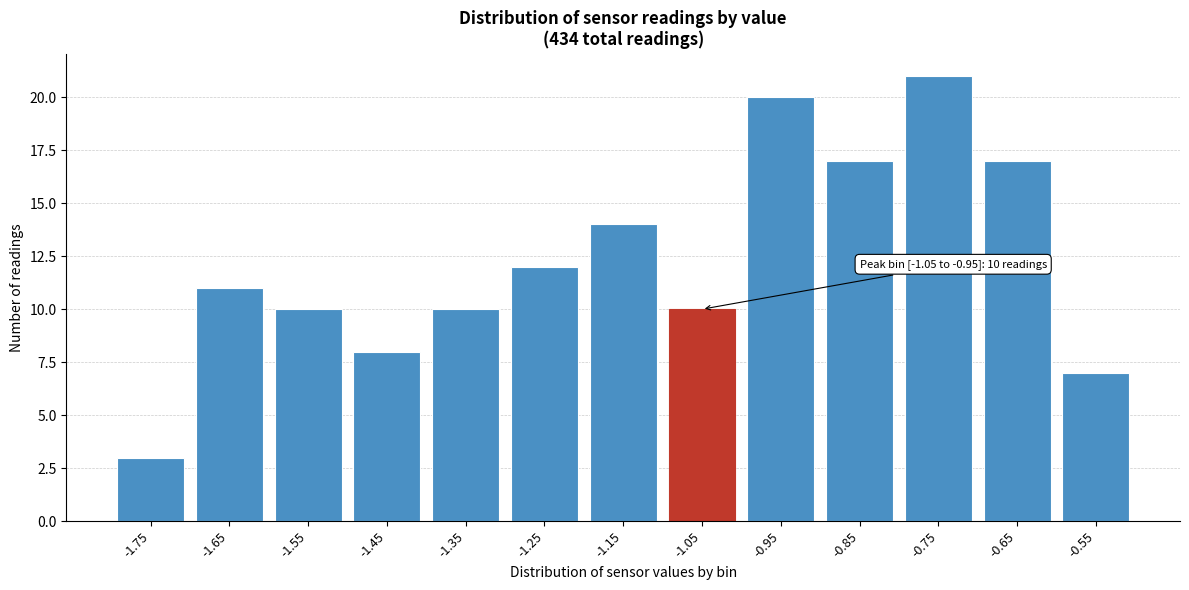

Reading right to left, list all the values displayed in this chart.

-0.55=7	-0.65=17	-0.75=21	-0.85=17	-0.95=20	-1.05=10	-1.15=14	-1.25=12	-1.35=10	-1.45=8	-1.55=10	-1.65=11	-1.75=3